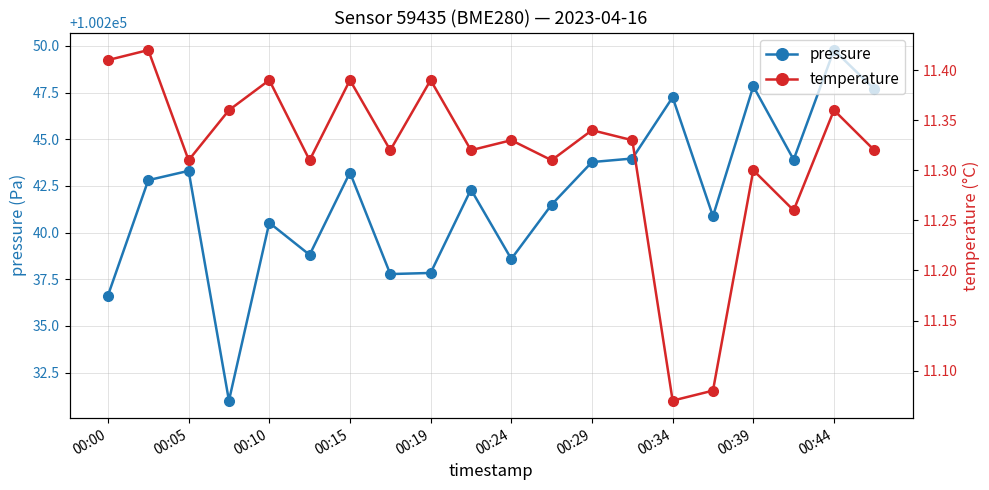

What is the lowest value of the temperature series?

11.1